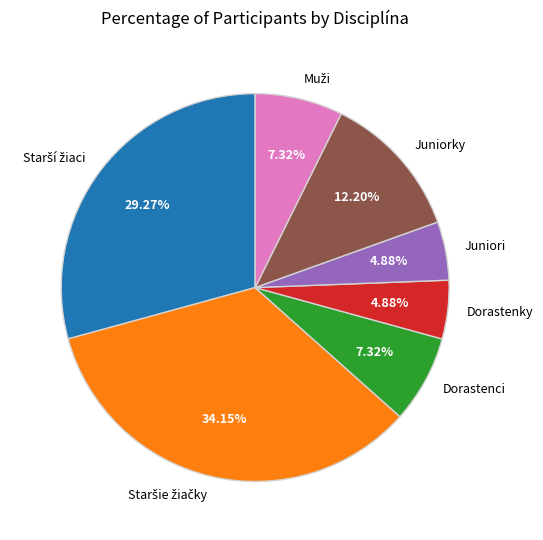

Does any single category account for the majority?

No